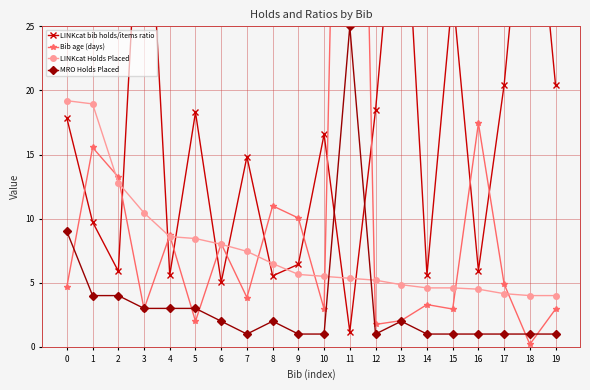

Which label corresponds to the smallest value in the chart?

18